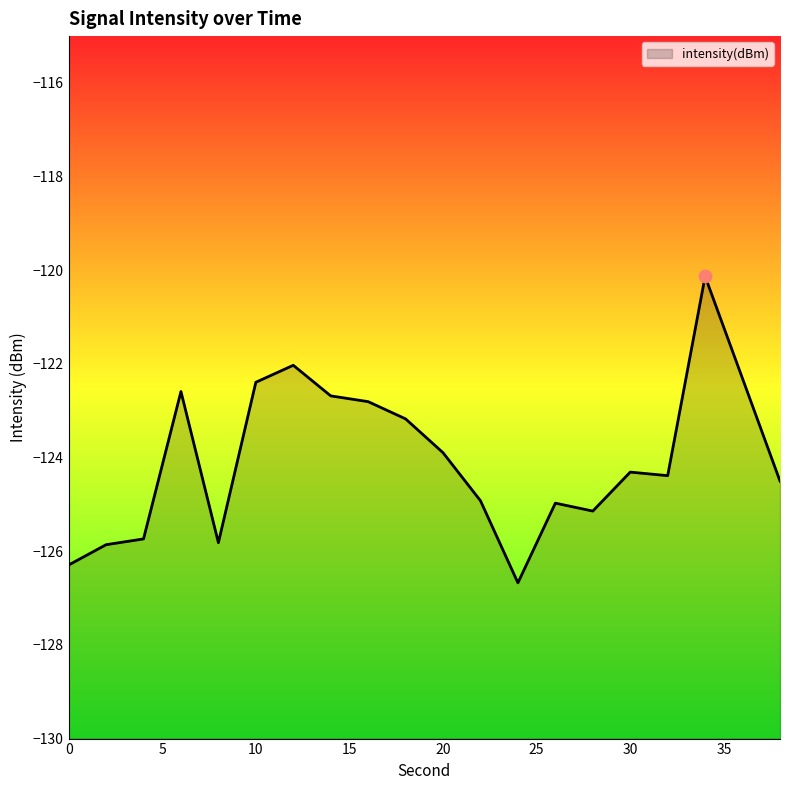

Which has a higher value, 34 or 22?

34